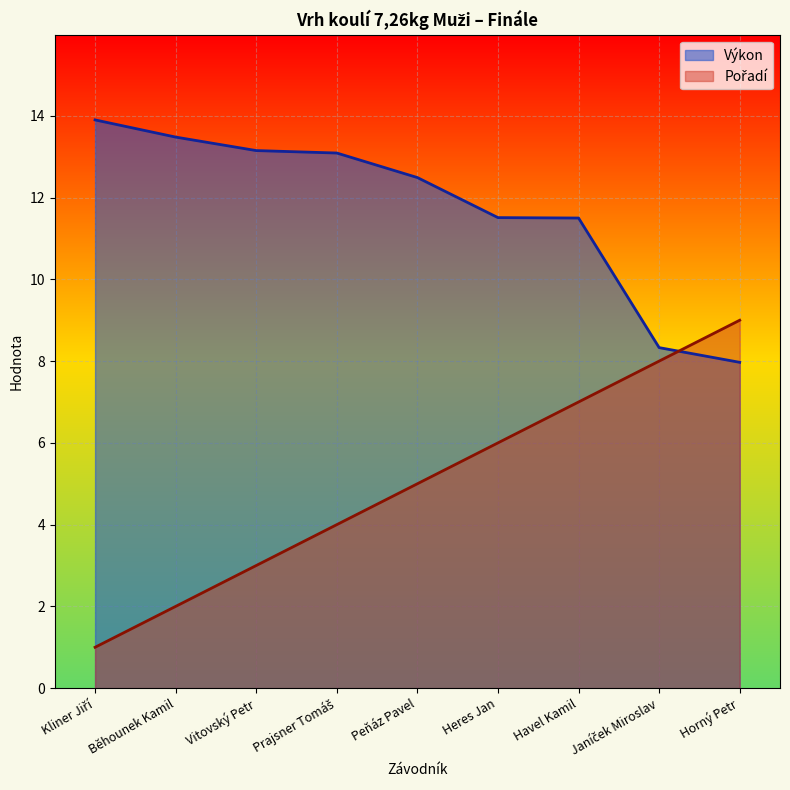

At how many categories does at least one series exceed 7?

9